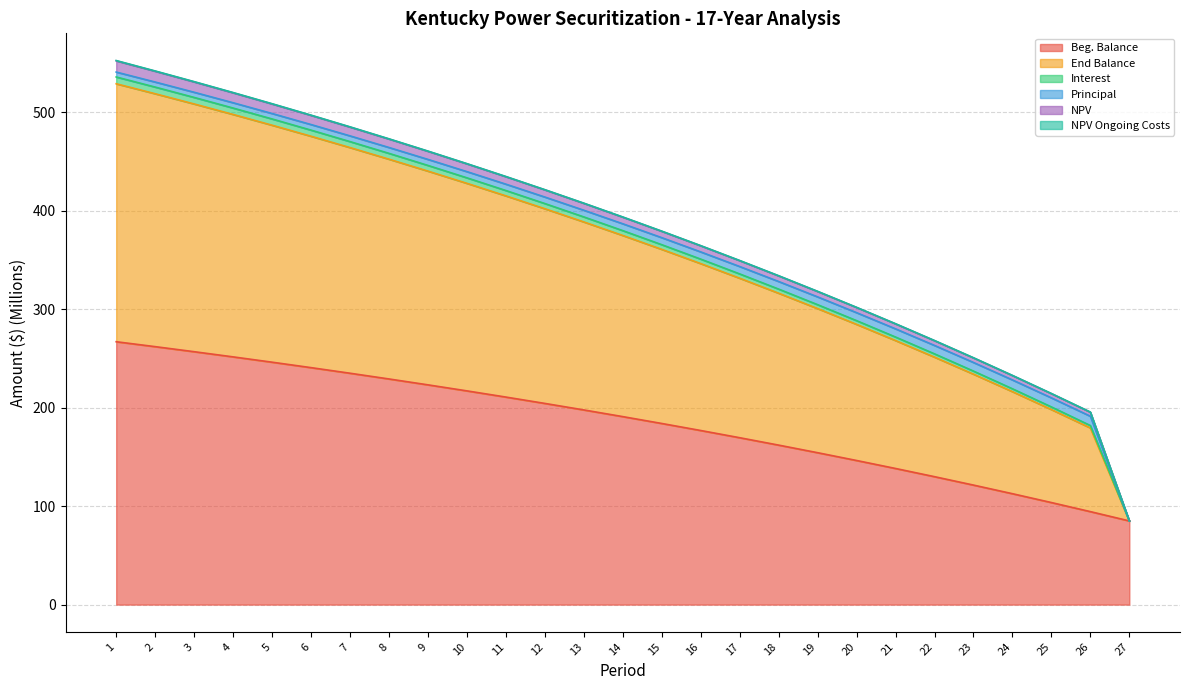

What is the maximum value for Beg. Balance?

266.9